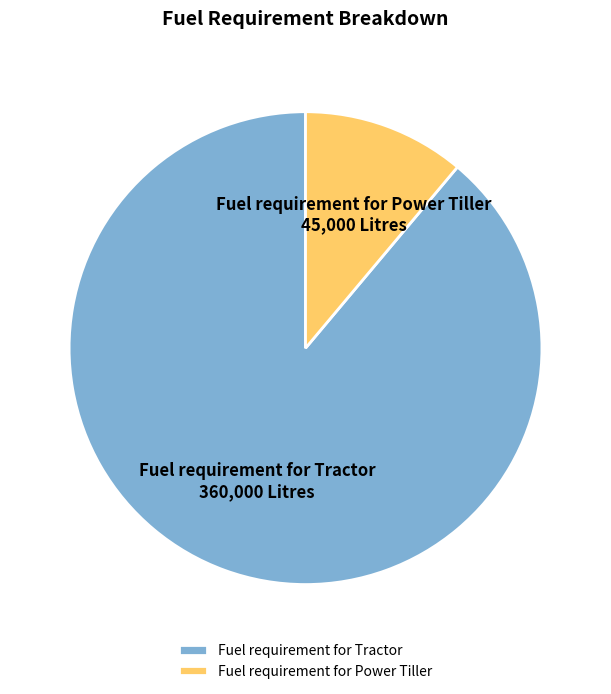

Which category has the smallest portion of the pie?

Fuel requirement for Power Tiller